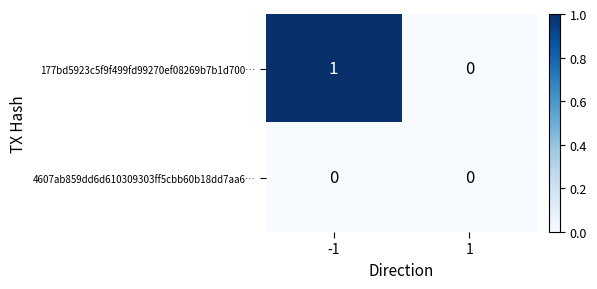

The 177bd5923c5f9f499fd99270ef08269b7b1d700… series shows 0 at 1. True or false?

True